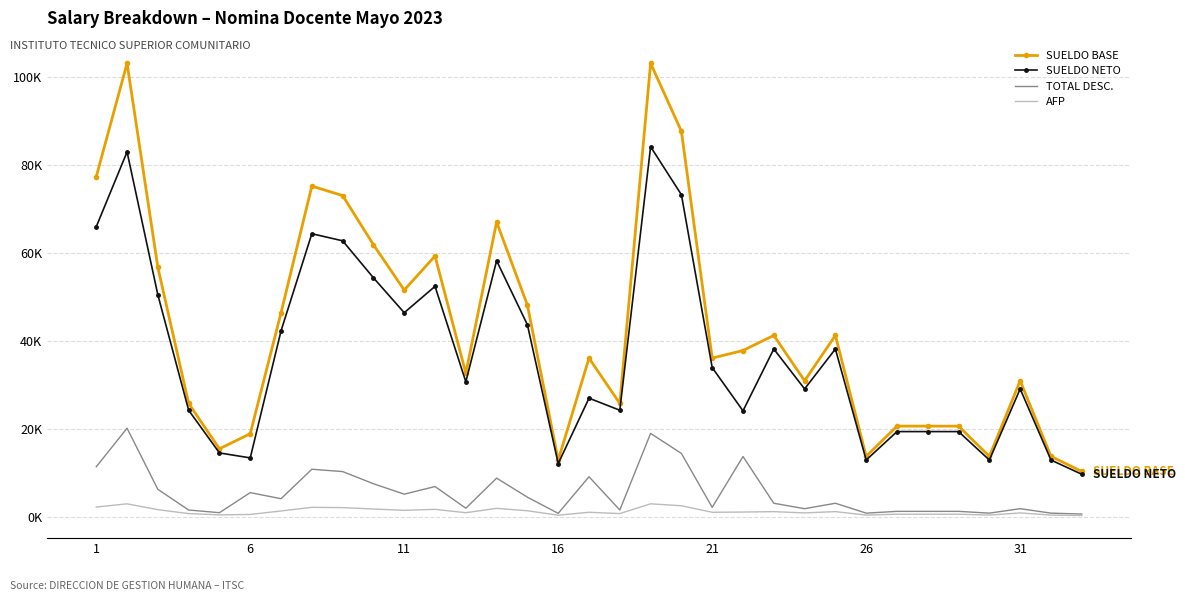

What are all the series names shown in the legend?

SUELDO BASE, SUELDO NETO, TOTAL DESC., AFP